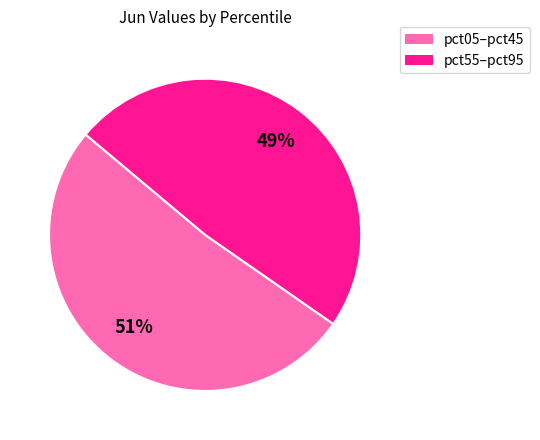

Is there any slice that represents more than half of the pie?

Yes